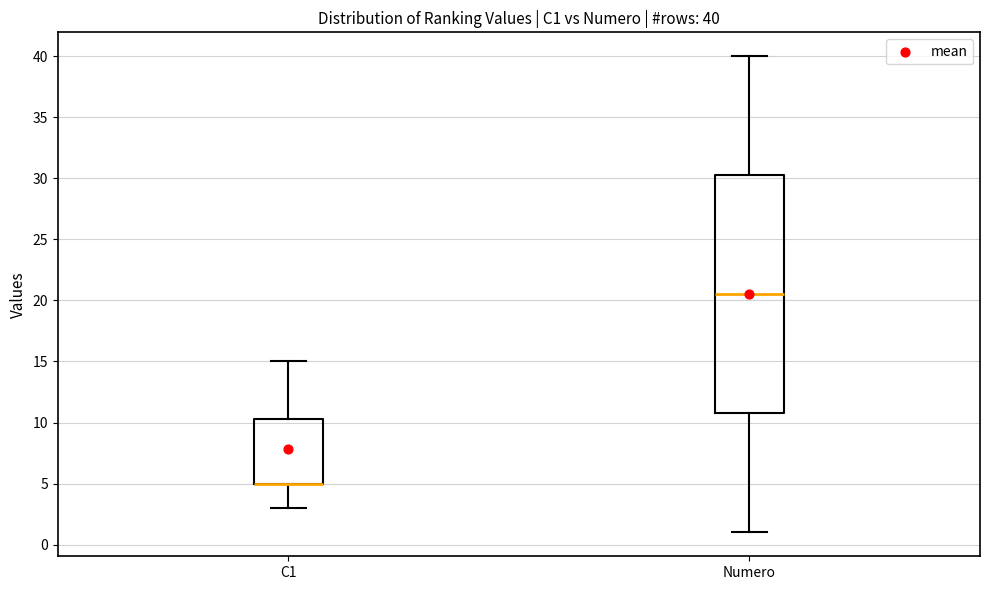

Which box is the tallest, from its lower edge to its upper edge?

Numero